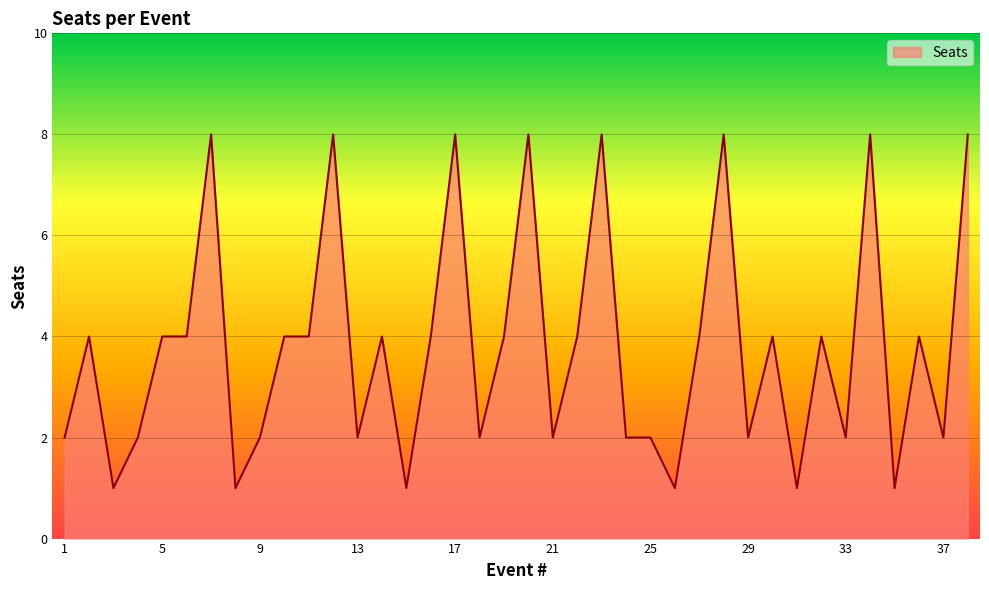

How many lines are shown in the chart?

1